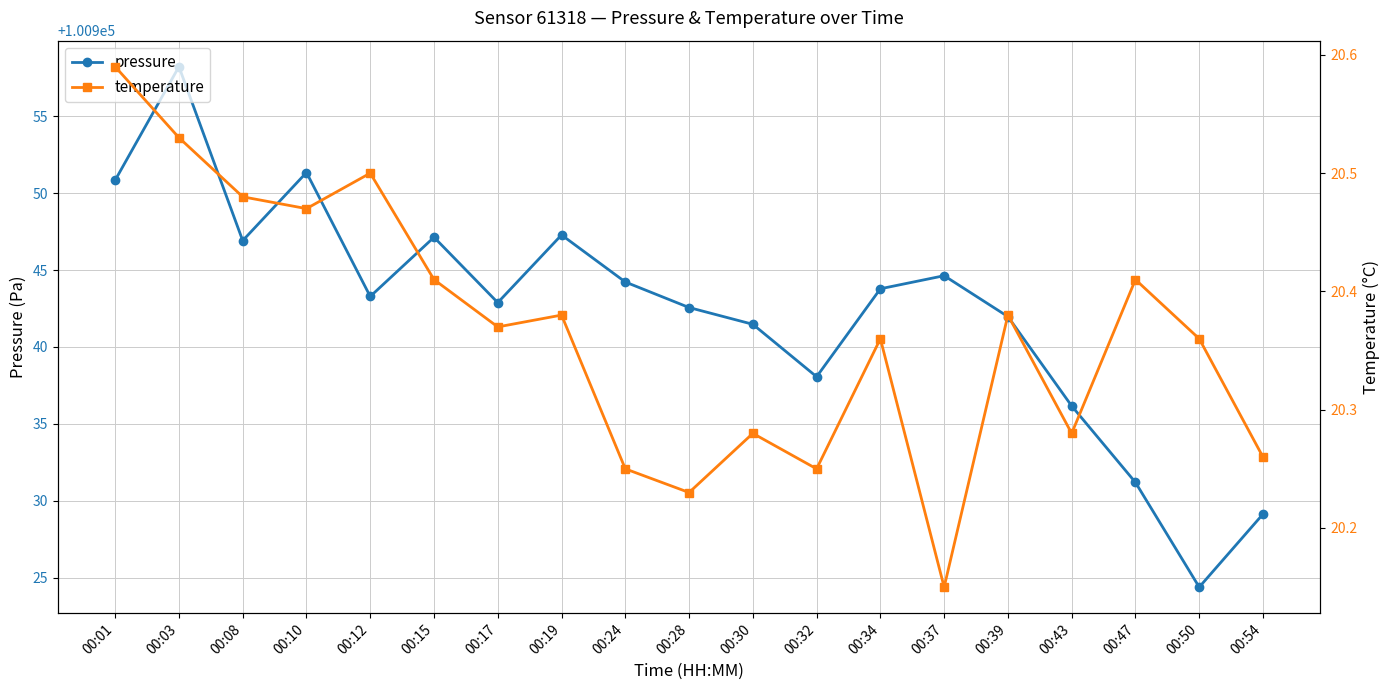

True or false: temperature and pressure cross at least once.

False